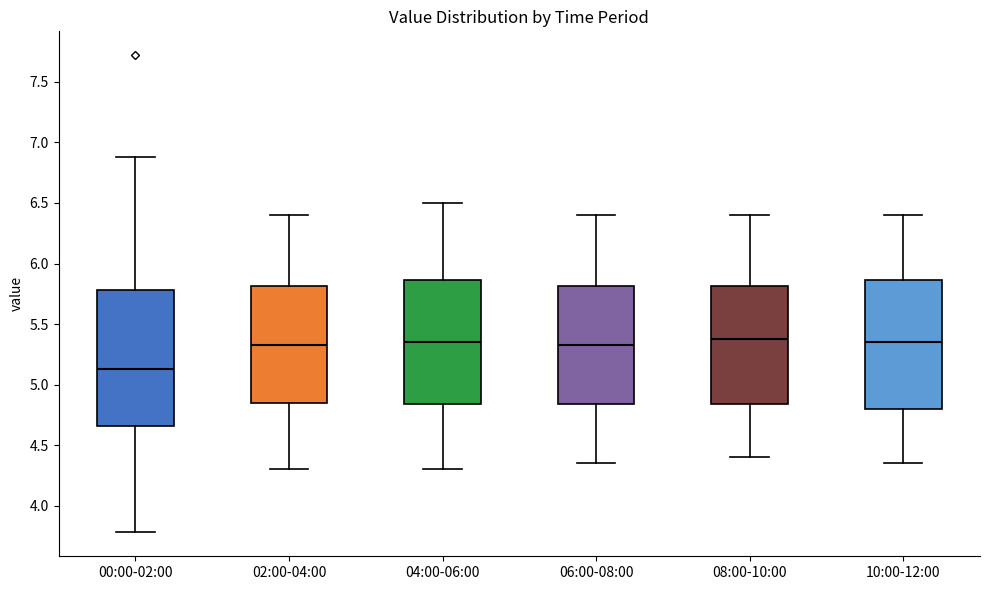

Reading left to right, transcribe this box plot: for each box, give where its median line is, the range the box spans, and where its two whiskers end, as read against the y-axis. The values are not printed on the chart, so give them approximately, as read against the axis.

00:00-02:00: median 5.15, box 4.65 to 5.80, whiskers 3.80 to 6.90
02:00-04:00: median 5.35, box 4.85 to 5.80, whiskers 4.30 to 6.40
04:00-06:00: median 5.35, box 4.85 to 5.85, whiskers 4.30 to 6.50
06:00-08:00: median 5.35, box 4.85 to 5.80, whiskers 4.35 to 6.40
08:00-10:00: median 5.40, box 4.85 to 5.80, whiskers 4.40 to 6.40
10:00-12:00: median 5.35, box 4.80 to 5.85, whiskers 4.35 to 6.40